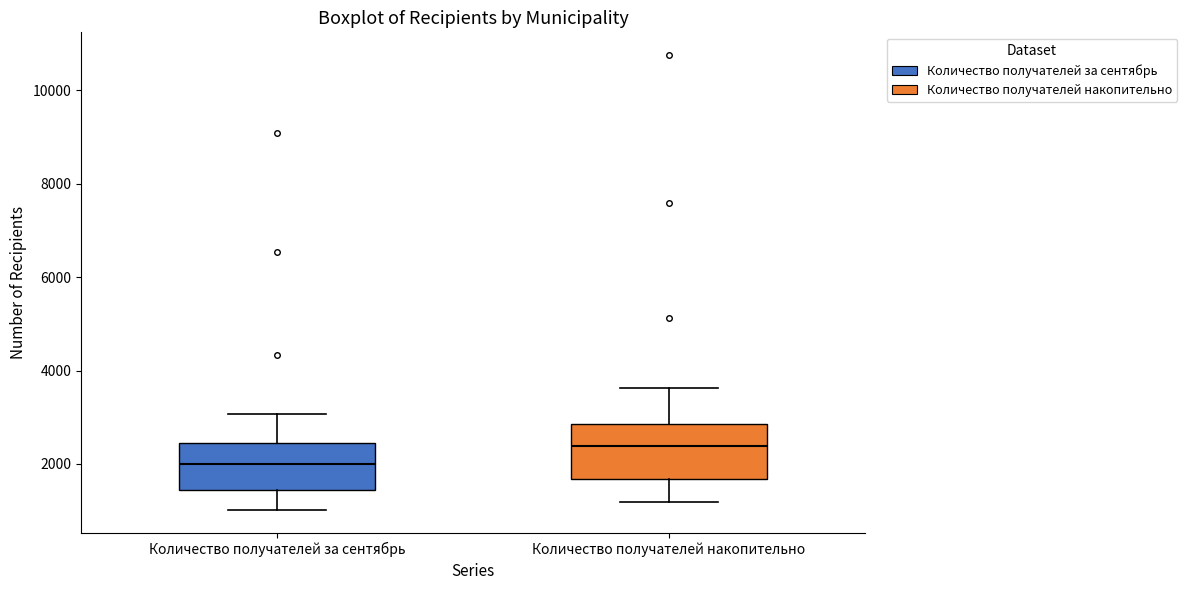

Where does the upper whisker of the box for Количество получателей за сентябрь end on the y-axis? The values are not printed on the chart, so give them approximately, as read against the axis.

3000